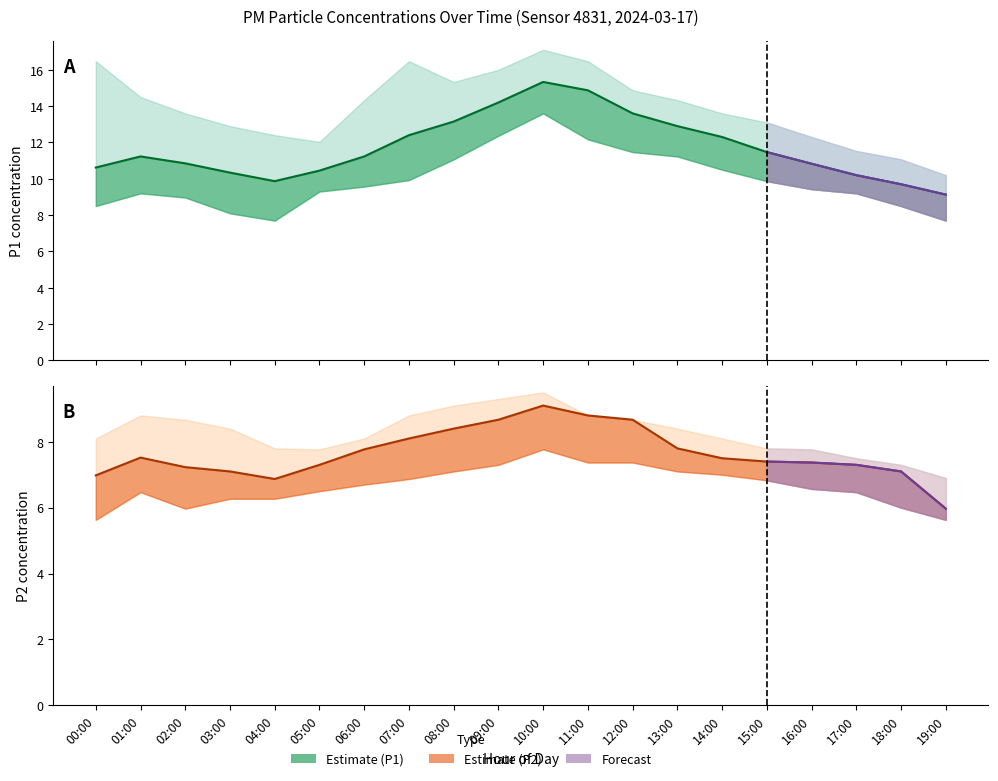

List the series in order of their overall mean, lowest first.

P2, P1